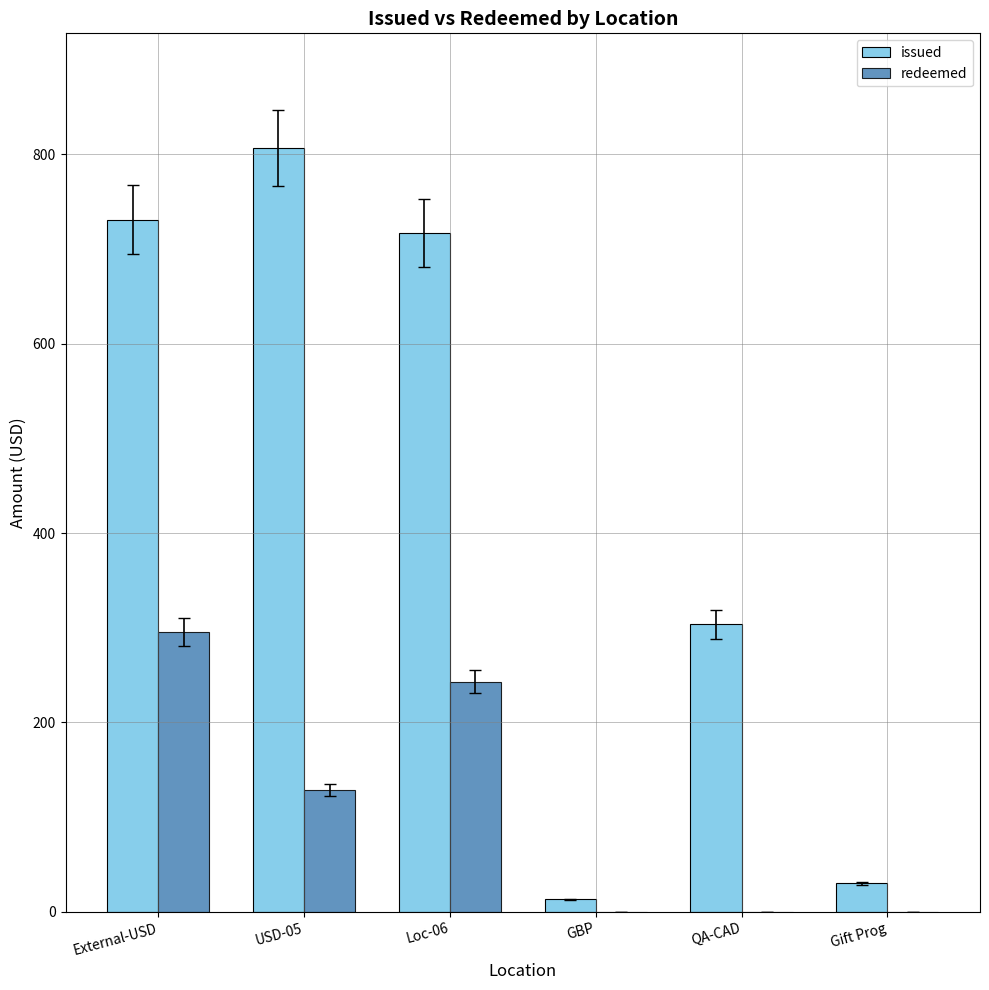

Reading right to left, list all the values displayed in this chart.

issued: 30.0	303.6	13.1	717.0	806.6	731.0
redeemed: 0.0	0.0	0.0	243.1	128.6	296.0